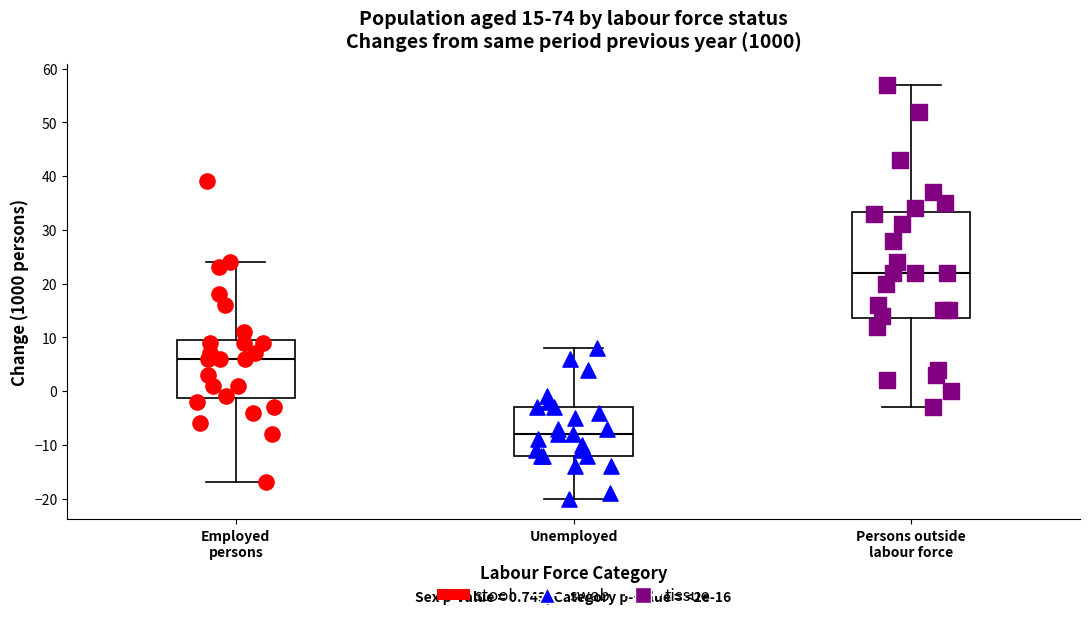

Which box has the highest median line?

Persons outside labour force